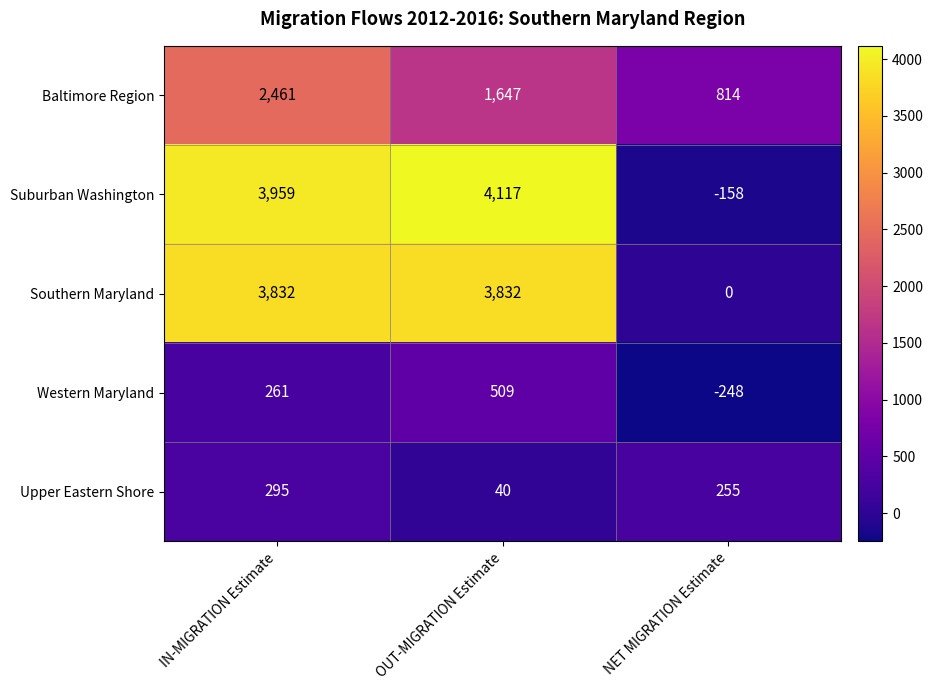

What is the average value of the Western Maryland series?

174